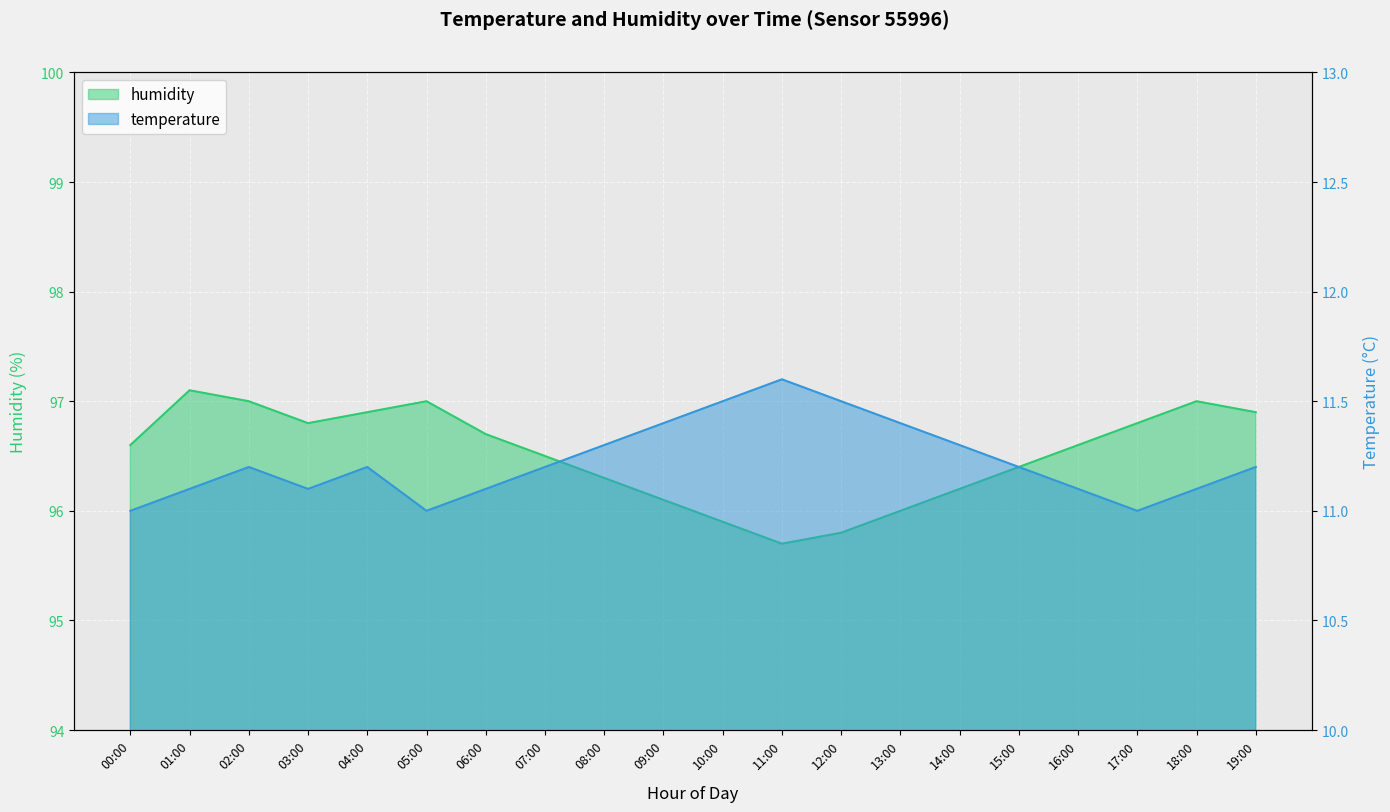

True or false: temperature has more than 0 interior local peaks.

True